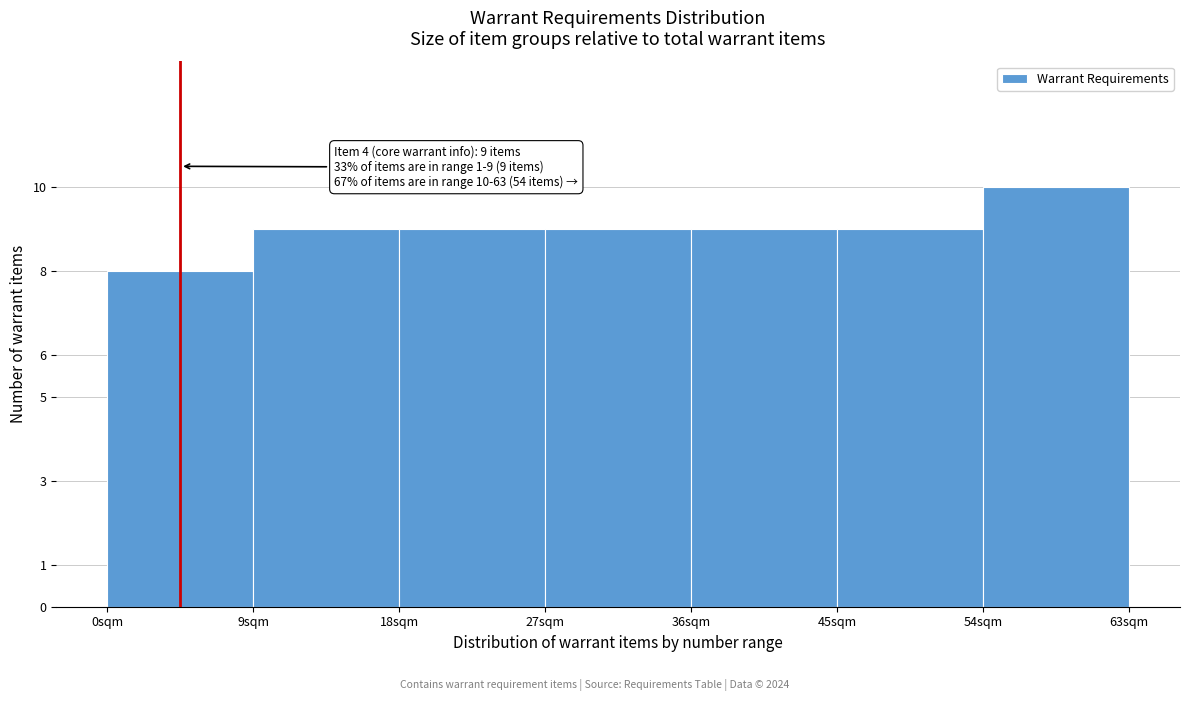

Over which range of the x-axis is the bar tallest?

54 to 63